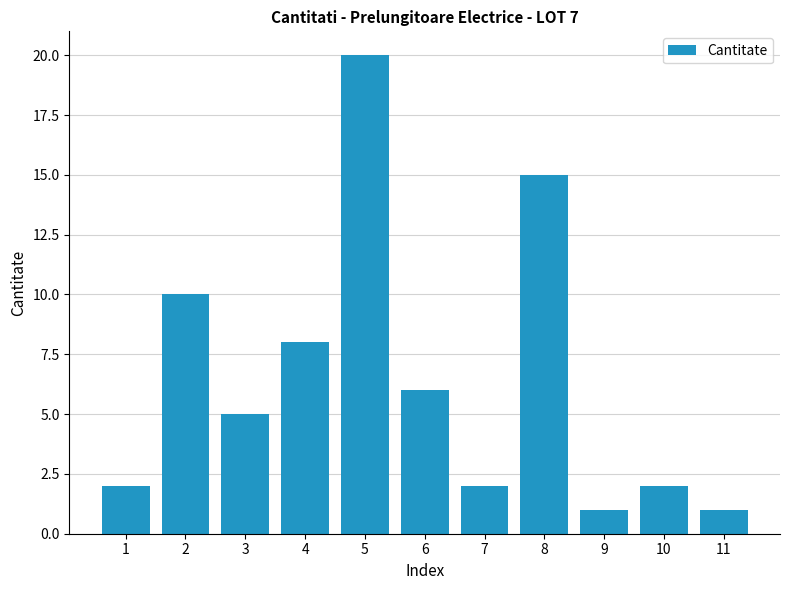

Which category has the highest value across all series?

5